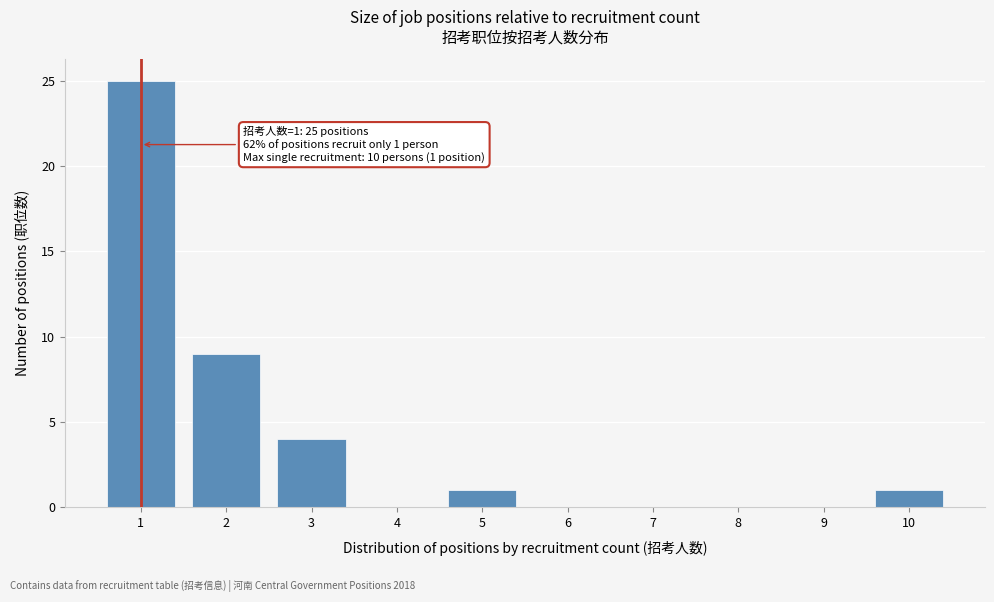

Reading left to right, what are all the values shown in this chart?

1=25	2=9	3=4	4=0	5=1	6=0	7=0	8=0	9=0	10=1